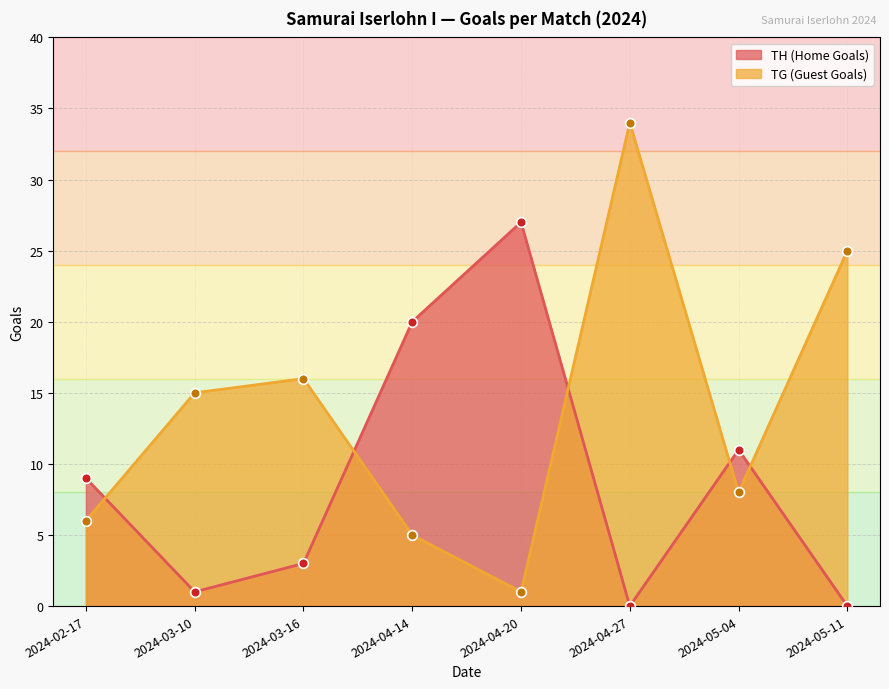

Which series changed the most between 2024-03-16 and 2024-04-14?

TH (Home Goals)